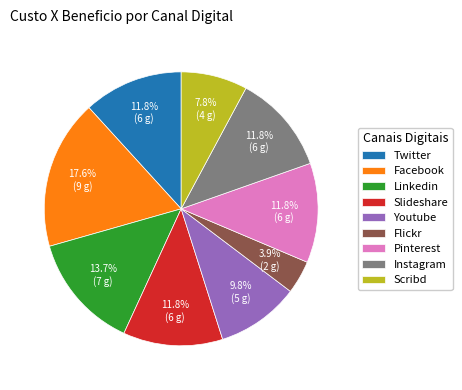

Is it true that Instagram is 18% of the pie?

False